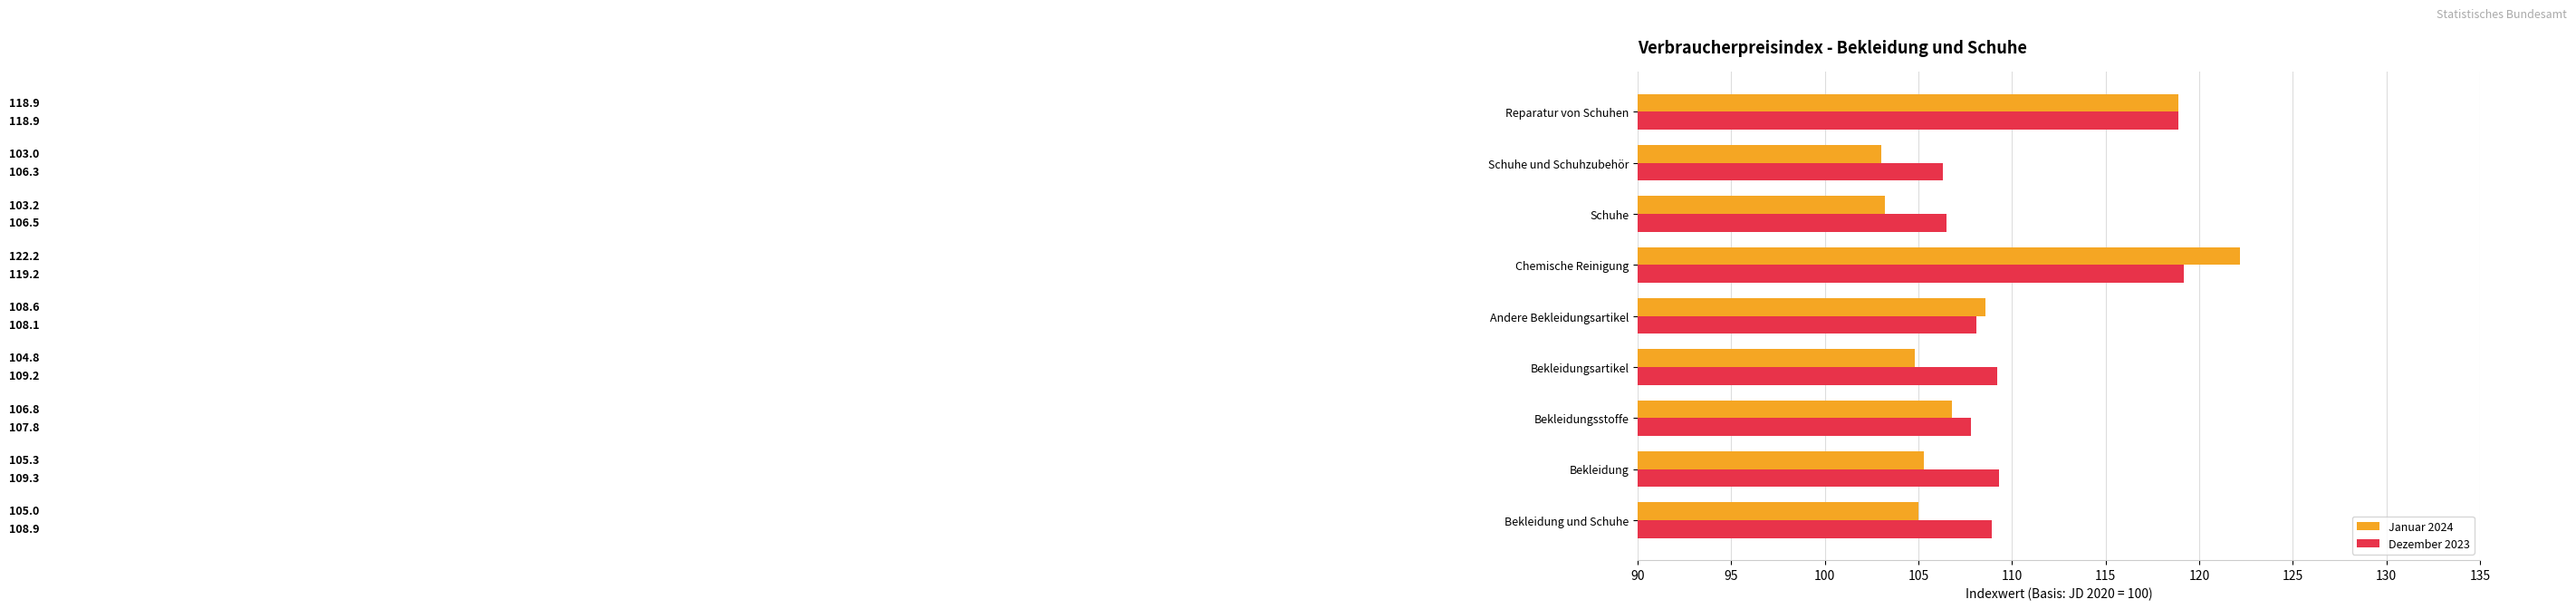

Is it true that Januar 2024 equals 106.8 at Bekleidungsstoffe?

True